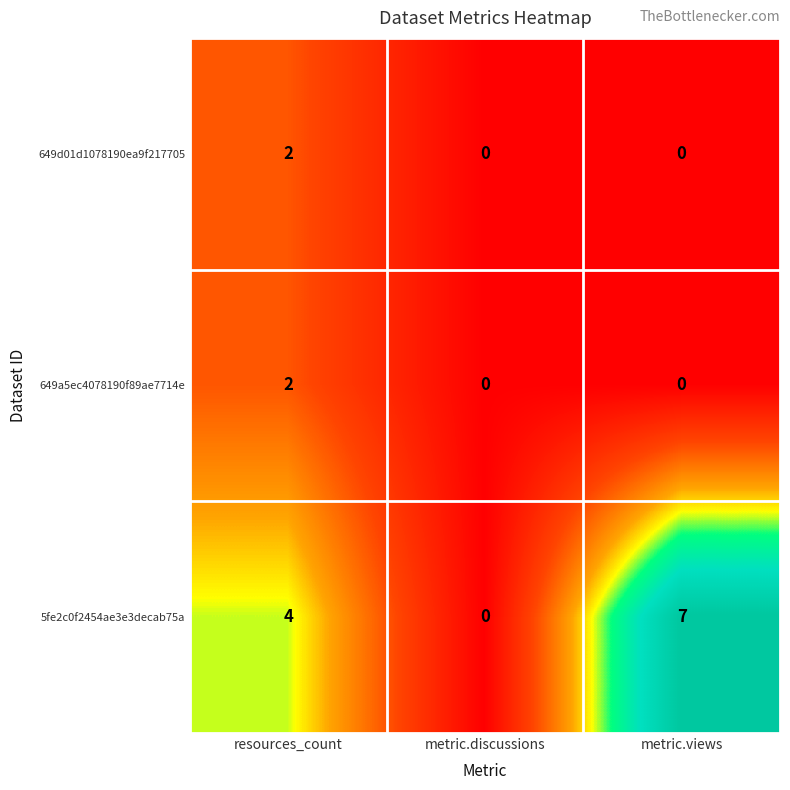

Count the number of data series in this chart.

3